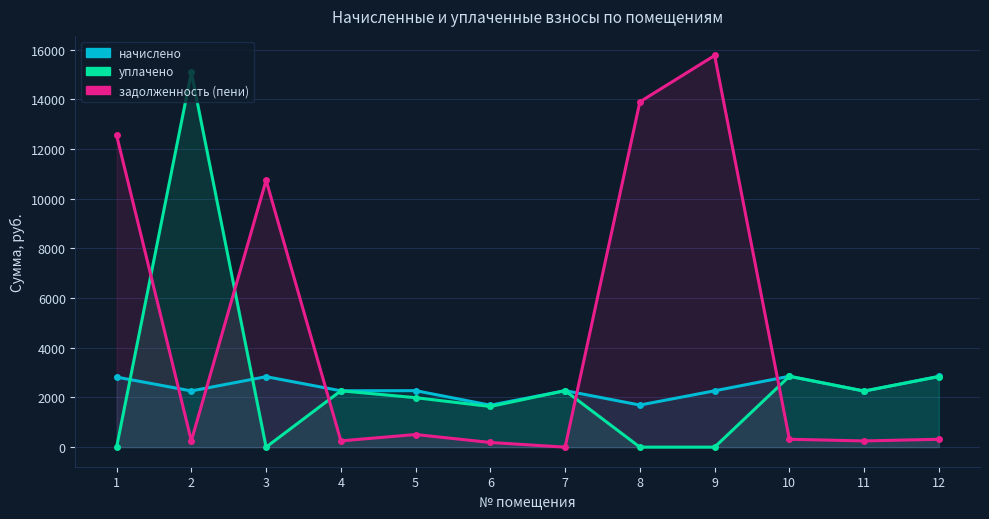

What value does the задолженность (пени) series have at 5?

508.3